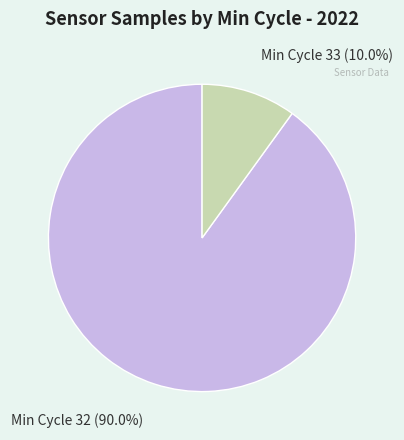

Does any single category account for the majority?

Yes